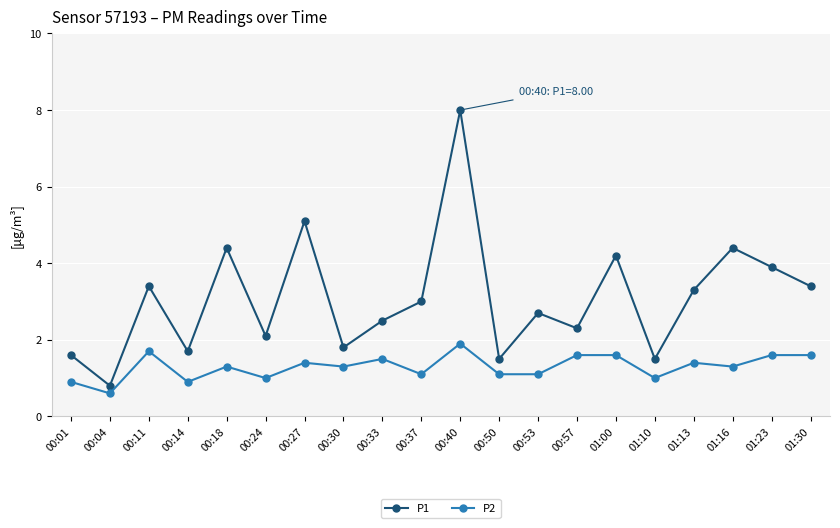

Reading left to right, list all the values displayed in this chart.

P1: 1.6	0.8	3.4	1.7	4.4	2.1	5.1	1.8	2.5	3.0	8.0	1.5	2.7	2.3	4.2	1.5	3.3	4.4	3.9	3.4
P2: 0.9	0.6	1.7	0.9	1.3	1.0	1.4	1.3	1.5	1.1	1.9	1.1	1.1	1.6	1.6	1.0	1.4	1.3	1.6	1.6